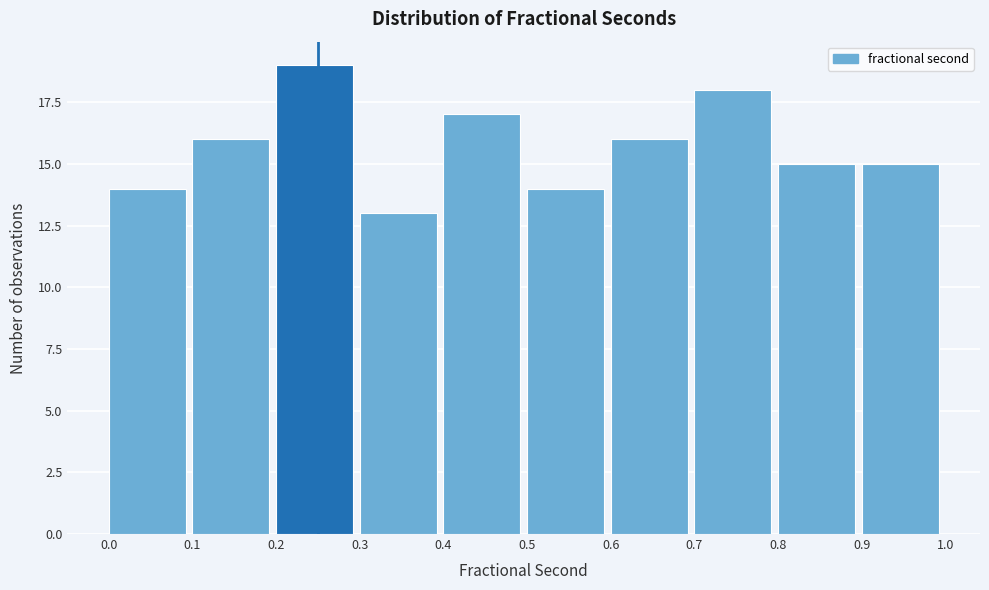

Reading left to right, list every bar in this chart as the range it spans on the x-axis followed by its height. The values are not printed on the chart, so give them approximately, as read against the axis.

0.0 to 0.1: 14
0.1 to 0.2: 16
0.2 to 0.3: 19
0.3 to 0.4: 13
0.4 to 0.5: 17
0.5 to 0.6: 14
0.6 to 0.7: 16
0.7 to 0.8: 18
0.8 to 0.9: 15
0.9 to 1.0: 15